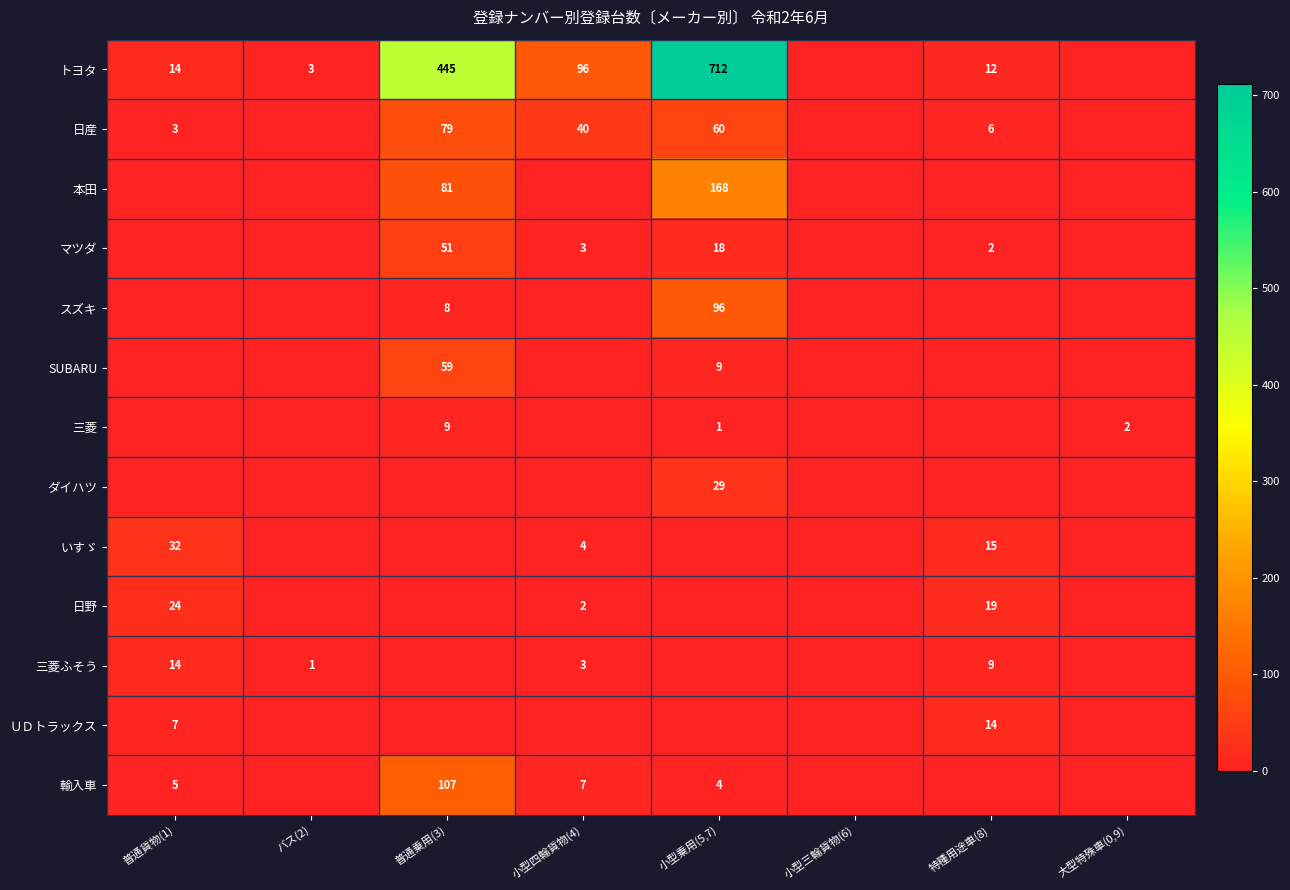

What is the sum of the 三菱ふそう values at 小型四輪貨物(4) and 特種用途車(8)?

12